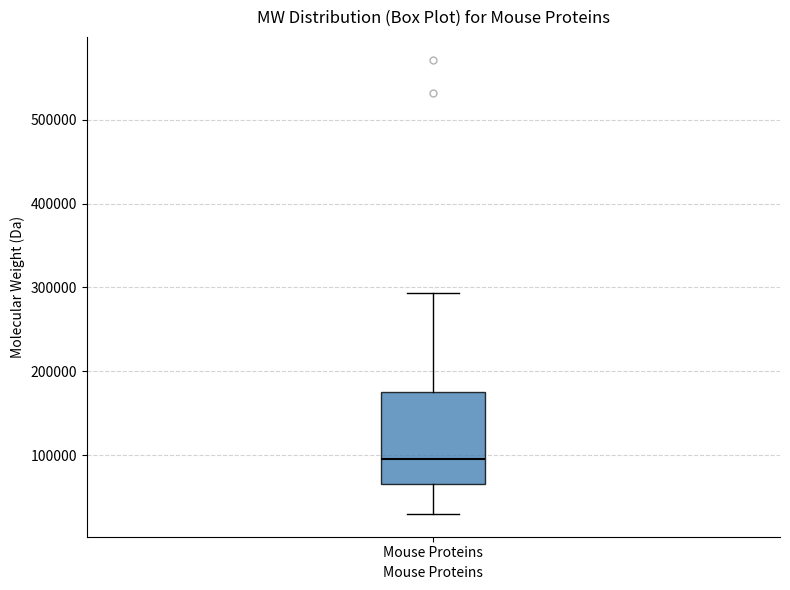

Where is the lower edge of the box for Mouse Proteins on the y-axis? The values are not printed on the chart, so give them approximately, as read against the axis.

70000